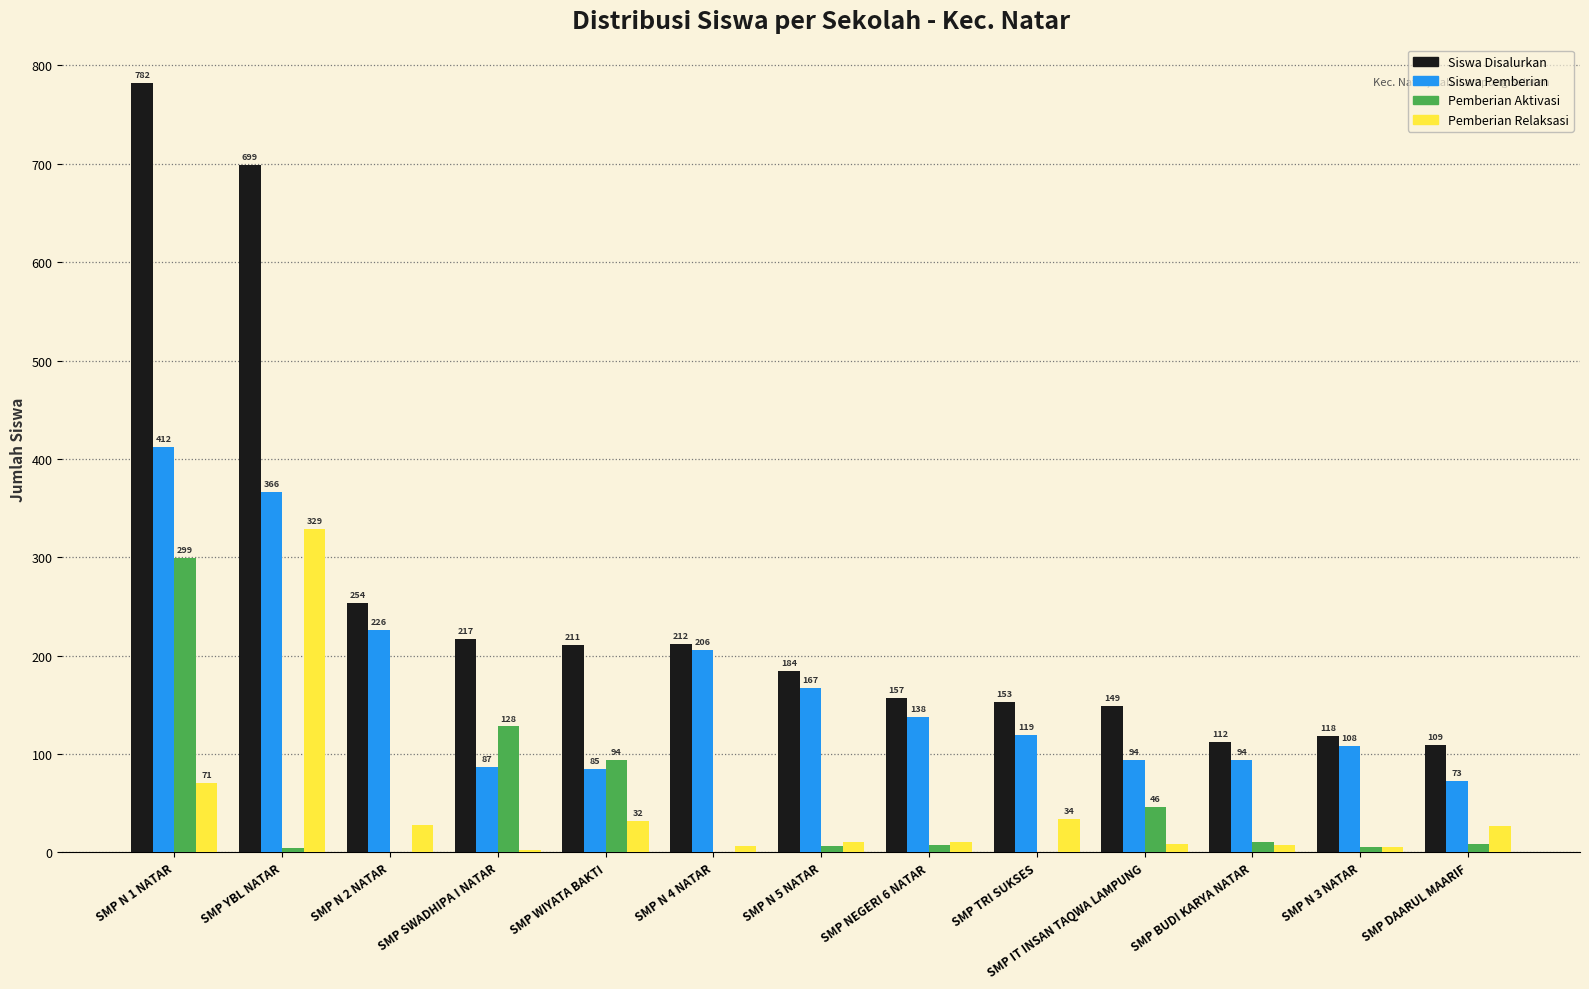

Reading right to left, extract all data points from this chart.

Siswa Disalurkan: 109	118	112	149	153	157	184	212	211	217	254	699	782
Siswa Pemberian: 73	108	94	94	119	138	167	206	85	87	226	366	412
Pemberian Aktivasi: 9	5	11	46	0	8	6	0	94	128	0	4	299
Pemberian Relaksasi: 27	5	7	9	34	11	11	6	32	2	28	329	71